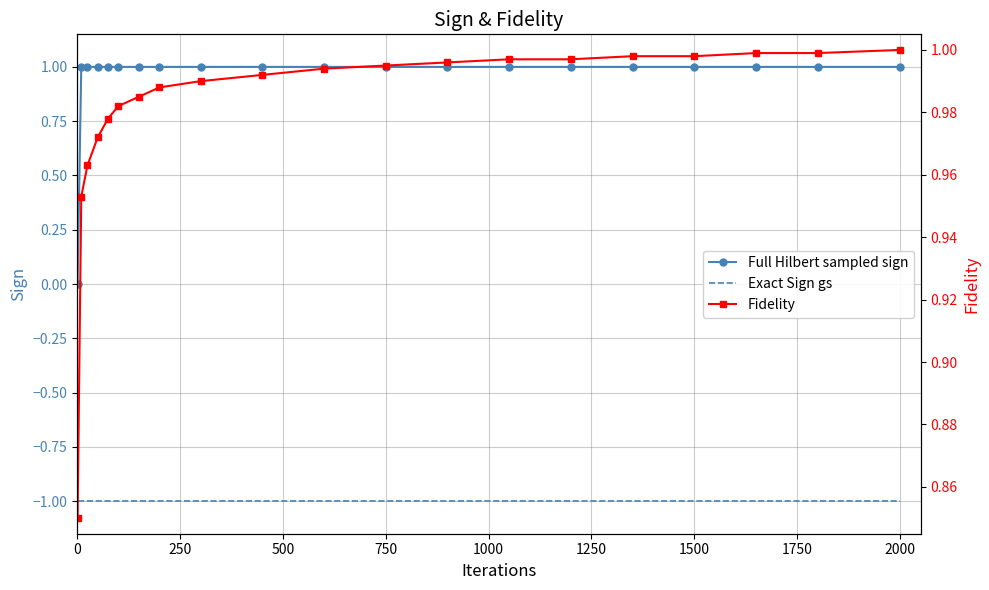

Reading right to left, extract all data points from this chart.

Full Hilbert sampled sign: 1.0	1.0	1.0	1.0	1.0	1.0	1.0	1.0	1.0	1.0	1.0	1.0	1.0	1.0	1.0	1.0	1.0	1.0	1.0	0.0
Exact Sign gs: -1.0	-1.0	-1.0	-1.0	-1.0	-1.0	-1.0	-1.0	-1.0	-1.0	-1.0	-1.0	-1.0	-1.0	-1.0	-1.0	-1.0	-1.0	-1.0	-1.0
Fidelity: 1.0	1.0	1.0	1.0	1.0	1.0	1.0	1.0	1.0	1.0	1.0	1.0	1.0	1.0	1.0	1.0	1.0	1.0	1.0	0.8